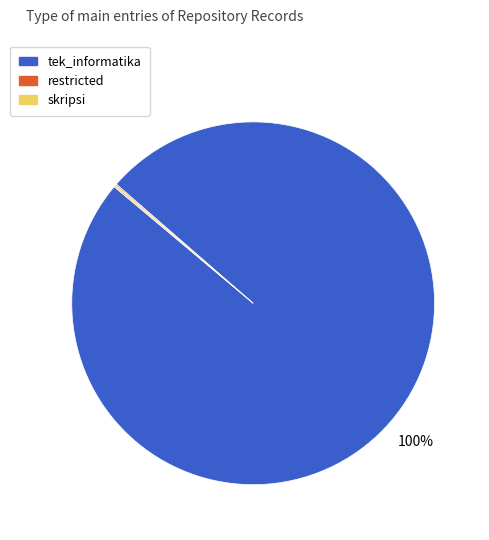

Which slice is the largest?

tek_informatika